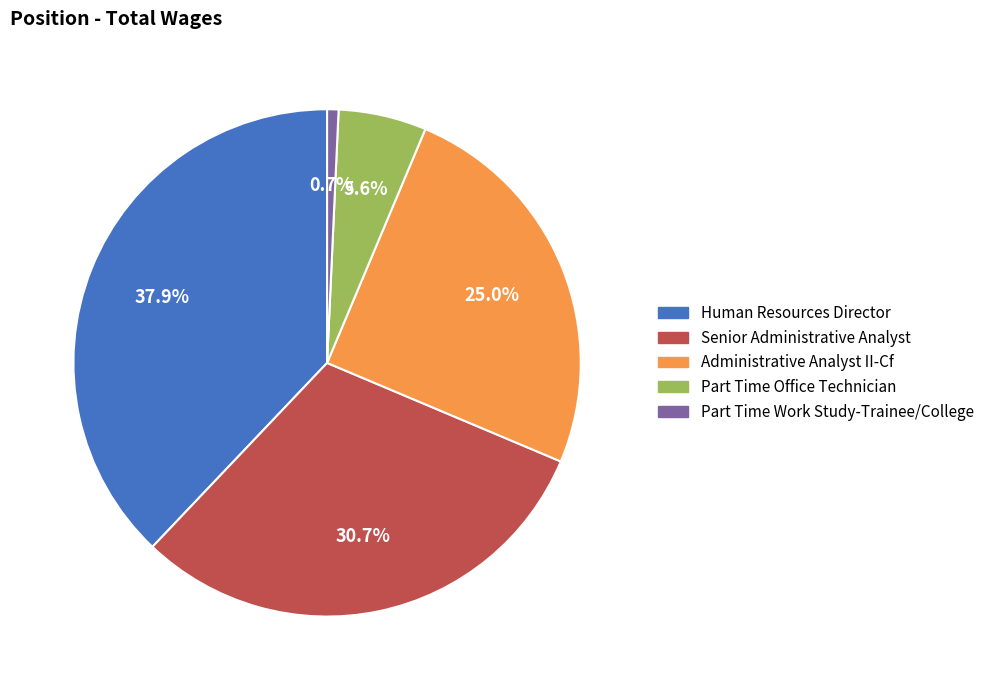

Do Part Time Office Technician and Human Resources Director together represent more than half of the pie?

No